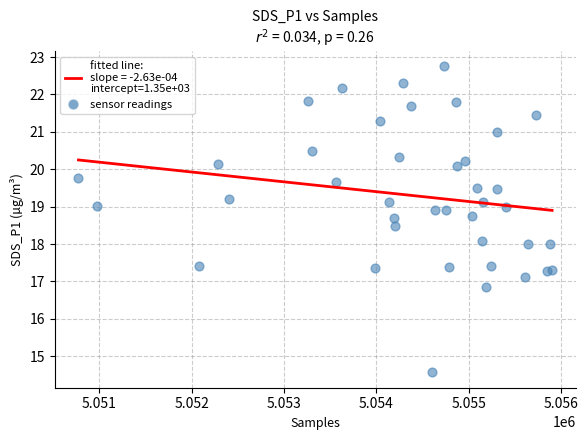

What is the range of Y values (max minus min)?

8.2